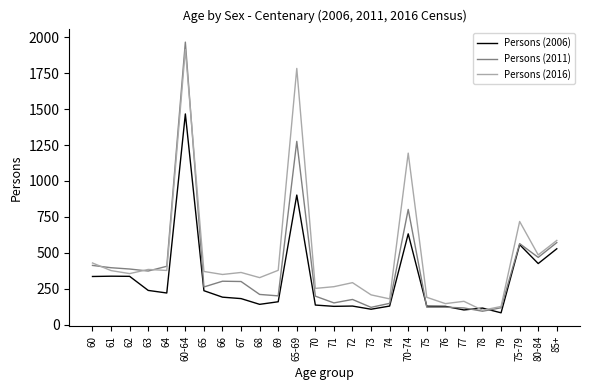

How many lines are shown in the chart?

3